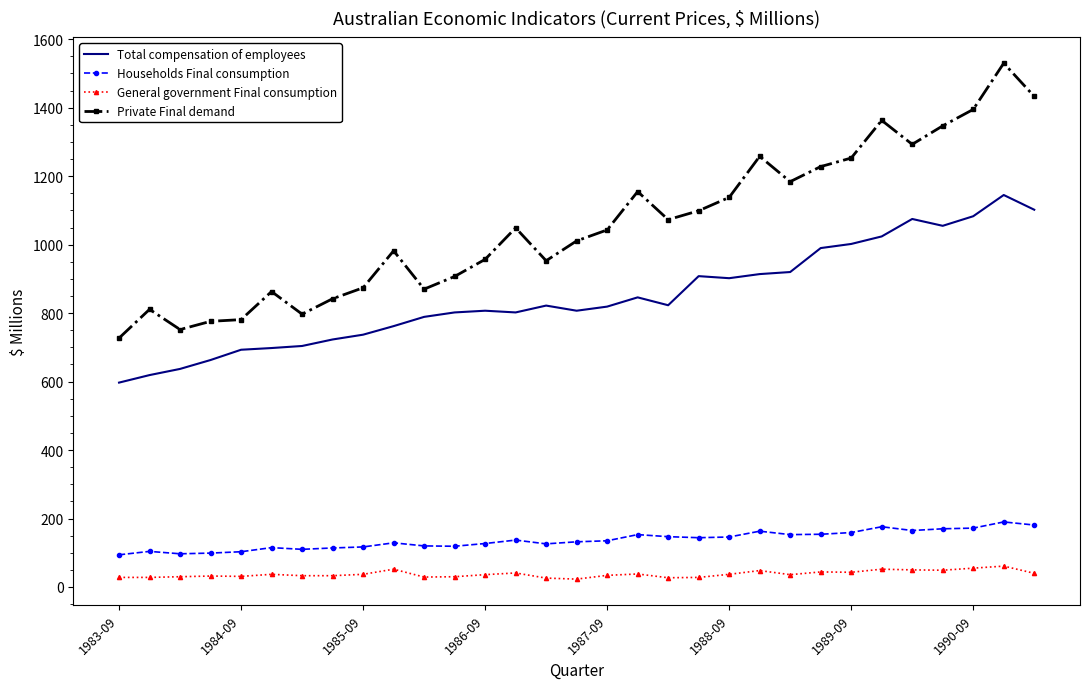

In Total compensation of employees, how many points are higher than both neighbors (excluding endpoints)?

6